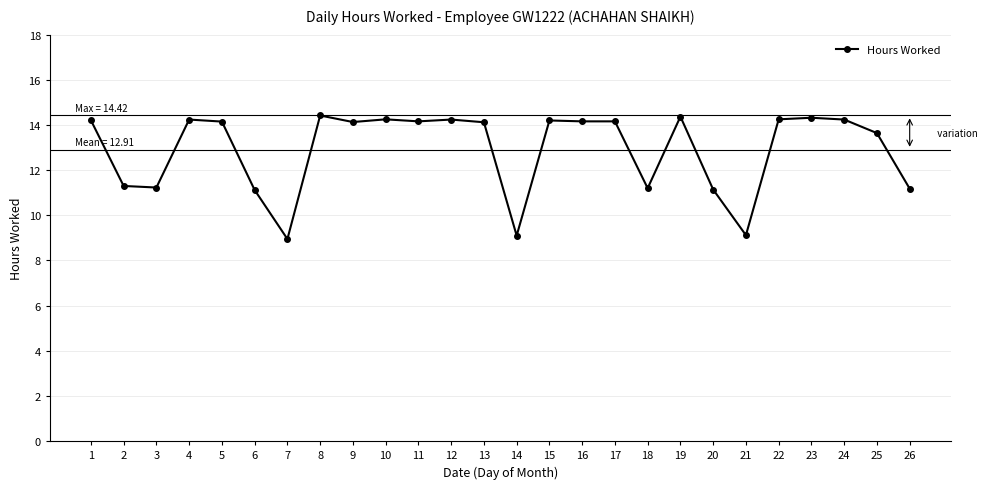

What is the ratio of the value at 14 to the value at 11?

0.6